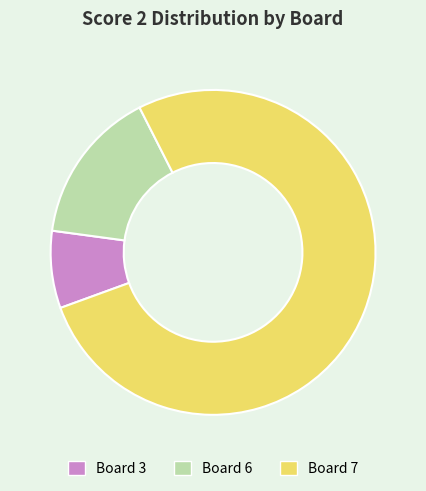

Is it true that Board 6 is 2% of the pie?

False